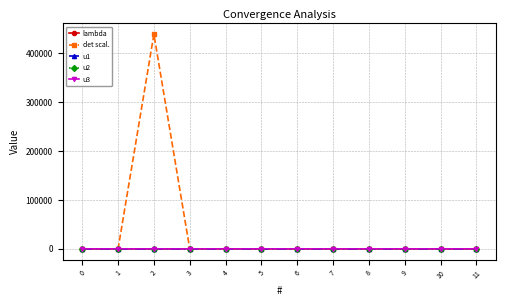

Which series has the largest total across all categories?

det scal.